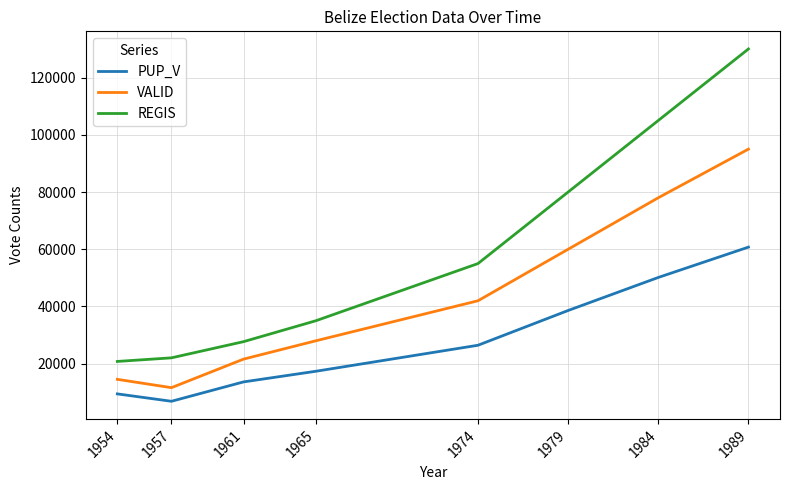

What is the spread (max minus min) of values at 1954?

11340